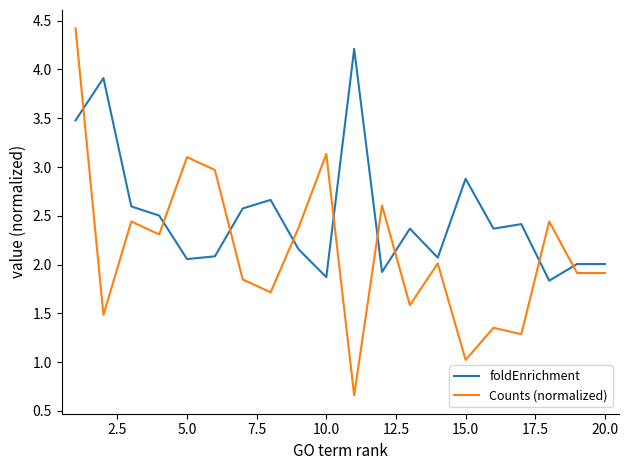

List the series in order of their overall mean, highest first.

foldEnrichment, Counts (normalized)